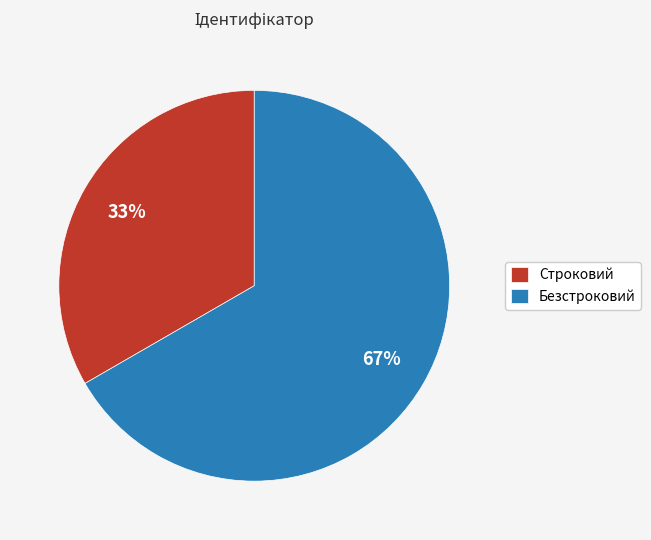

Is the sum of Строковий and Безстроковий greater than half?

Yes